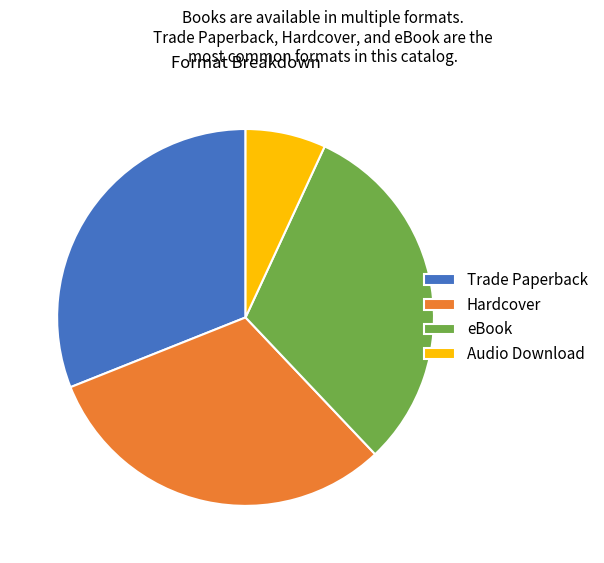

The eBook slice represents 24% of the pie. True or false?

False